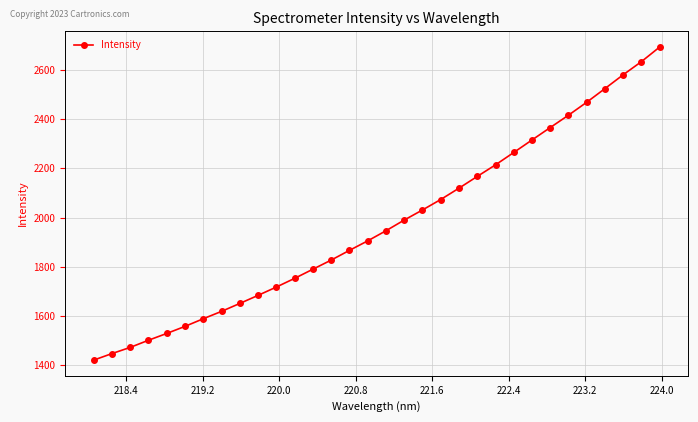

What is the difference between the second highest and second lowest values?

1186.0